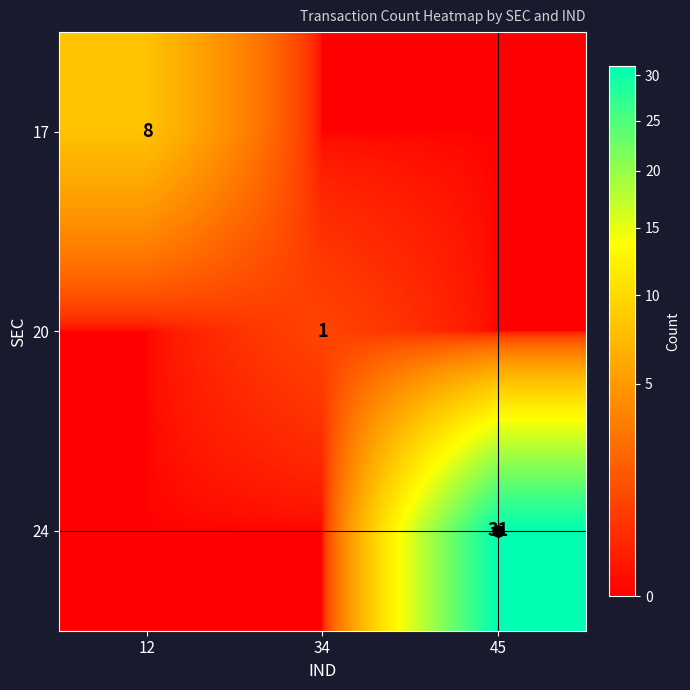

Rank the series by their maximum value, from lowest to highest.

20, 17, 24